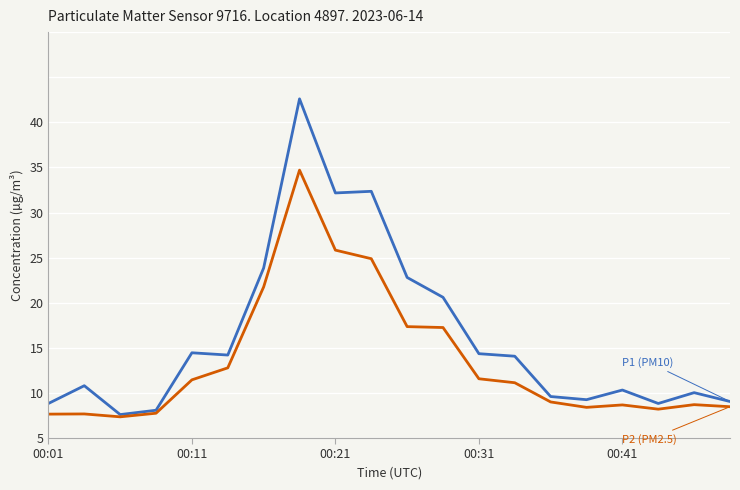

At which category is the sum across all series the highest?

7